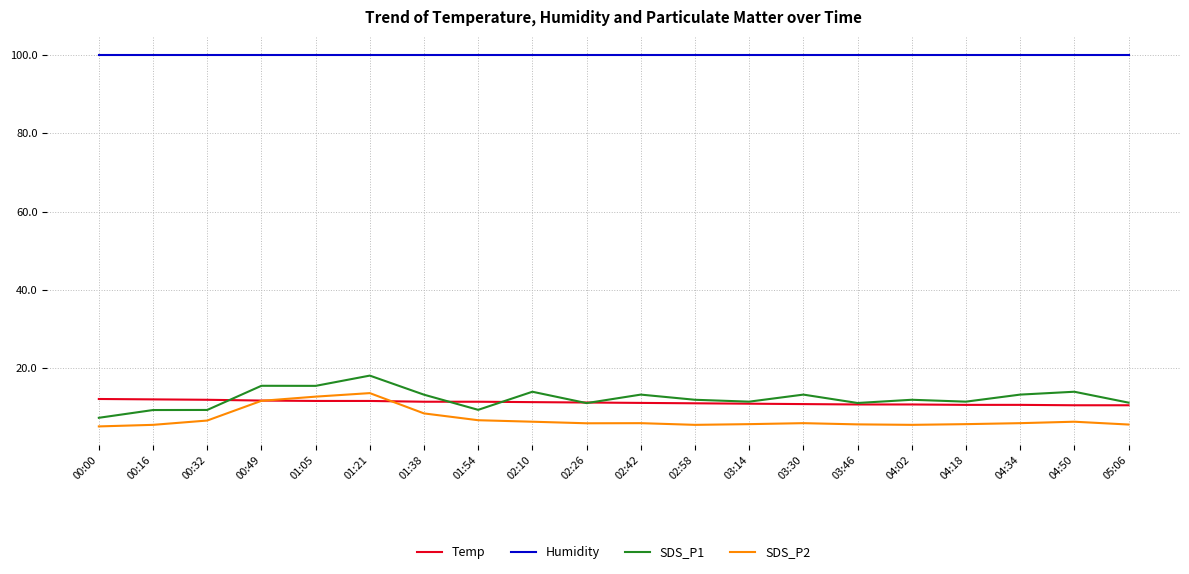

True or false: SDS_P1 has a value of 12.0 at 02:58.

True